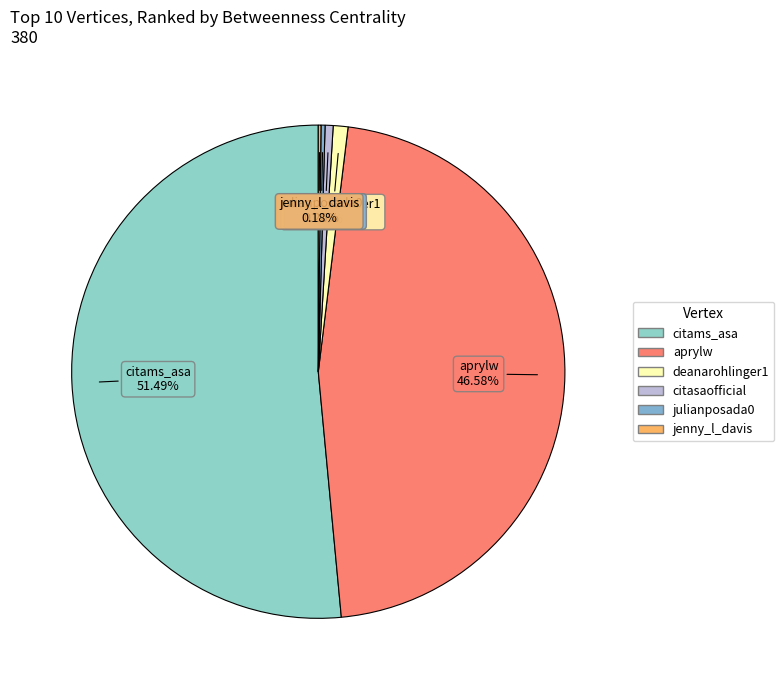

Approximately how many times larger is the value at citasaofficial compared to deanarohlinger1?

0.5